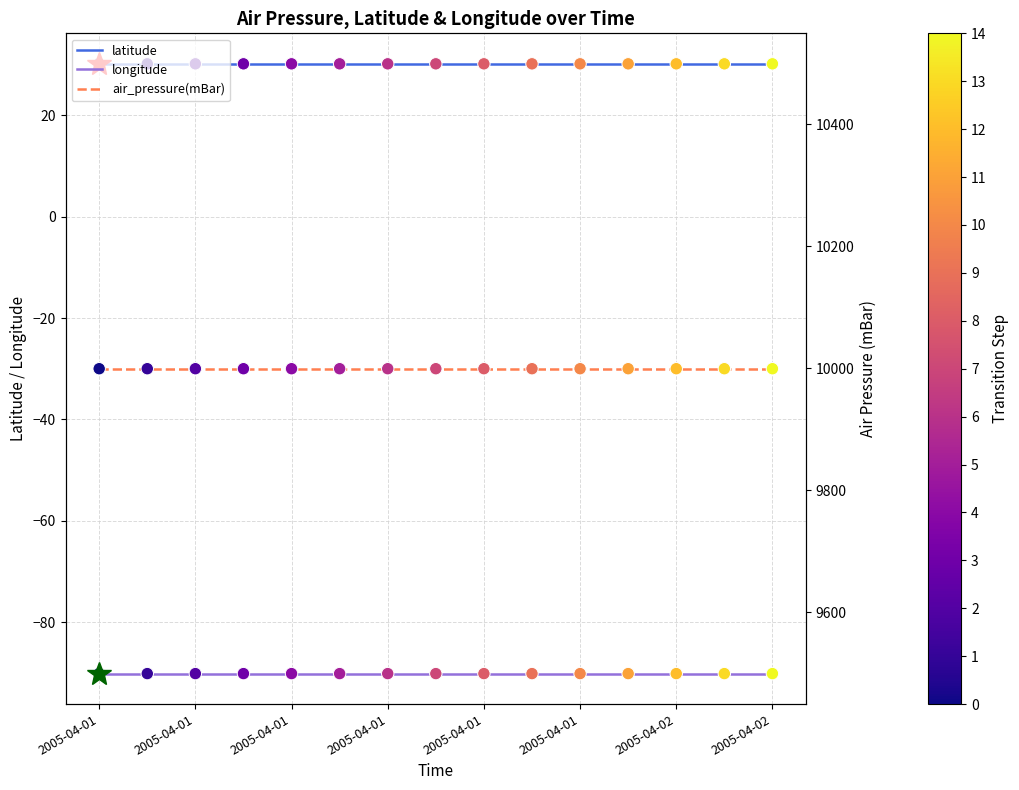

Which series contains the lowest Y value?

longitude